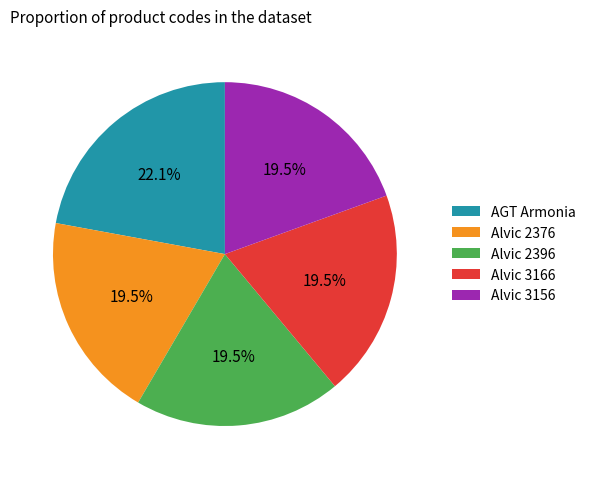

Does Alvic 3166 represent more than half of the total?

No